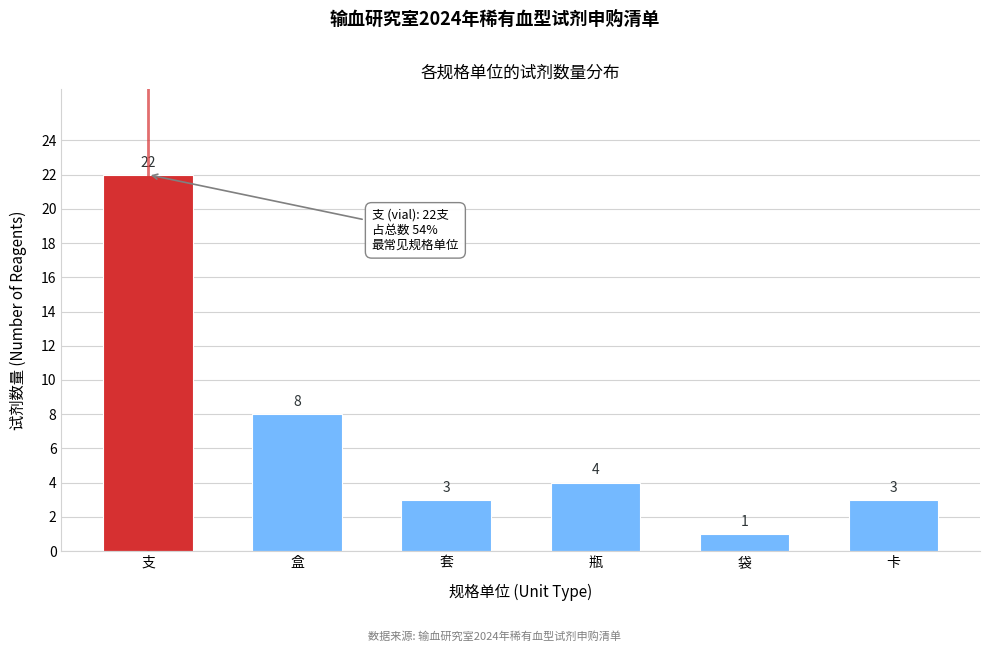

Reading right to left, transcribe all the data shown in this chart.

3	1	4	3	8	22